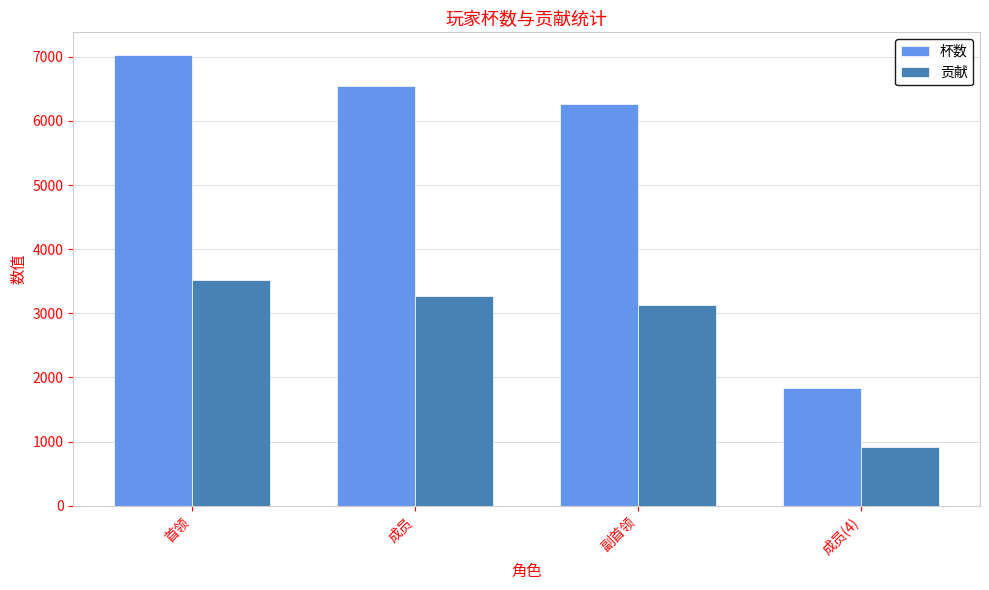

What is the difference between the highest and lowest values at 首领?

3515